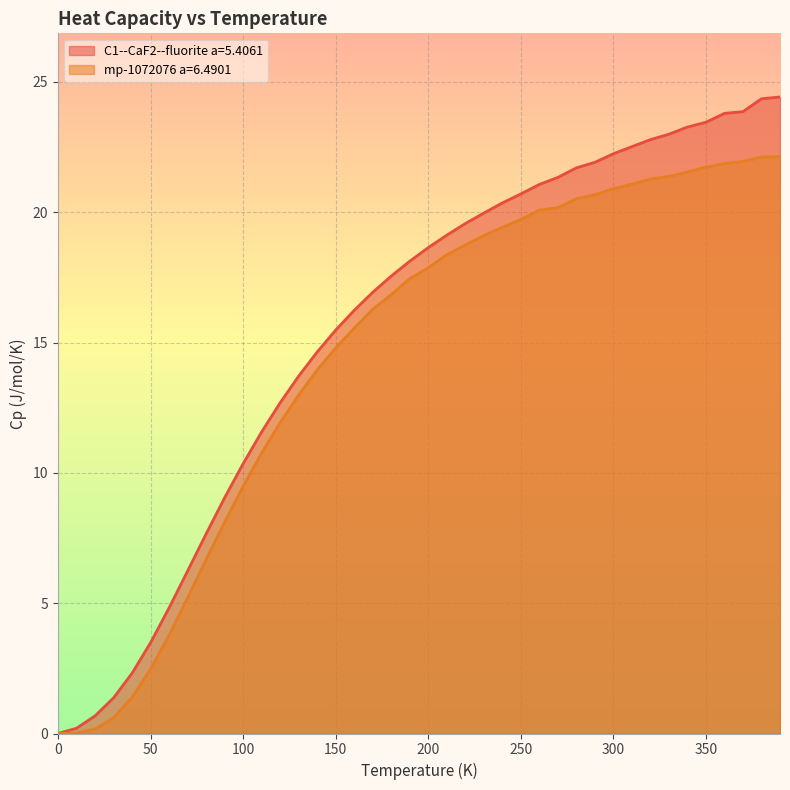

Is the value of mp-1072076 a=6.4901 at 250.0 greater than the value of C1--CaF2--fluorite a=5.4061 at 20.0?

Yes